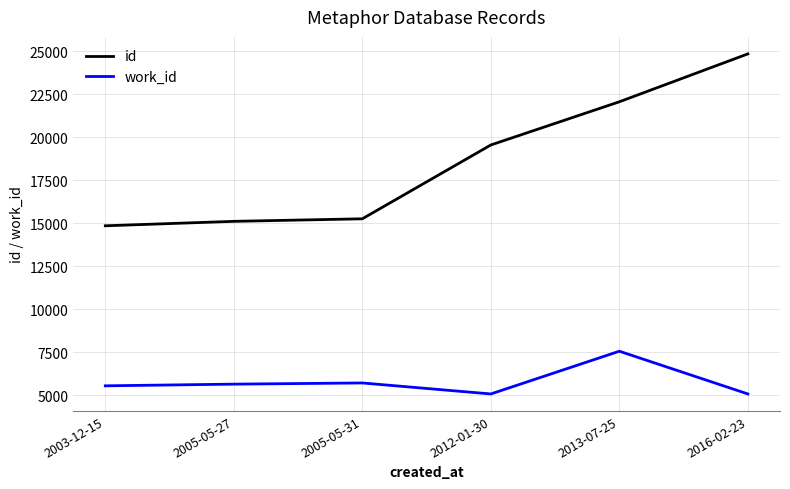

What is the sum of the id values at 2005-05-27 and 2016-02-23?

39955